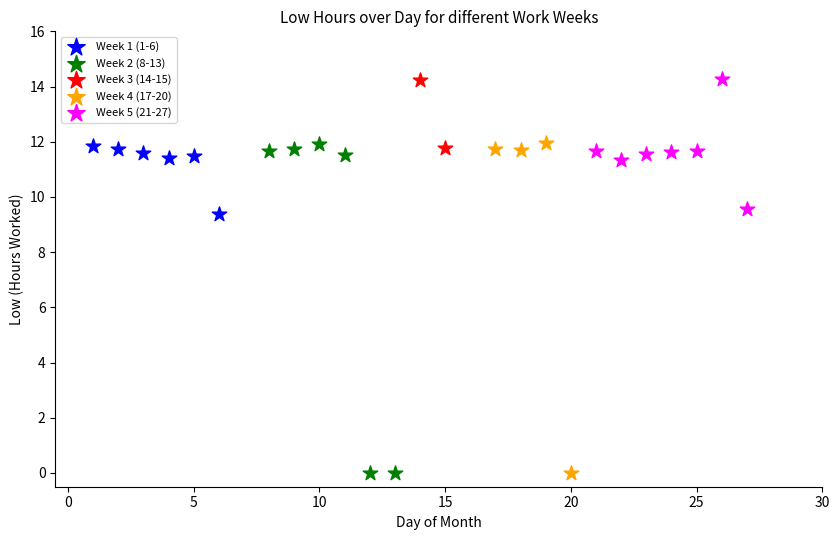

What are all the series names shown in the legend?

Week 1 (1-6), Week 2 (8-13), Week 3 (14-15), Week 4 (17-20), Week 5 (21-27)